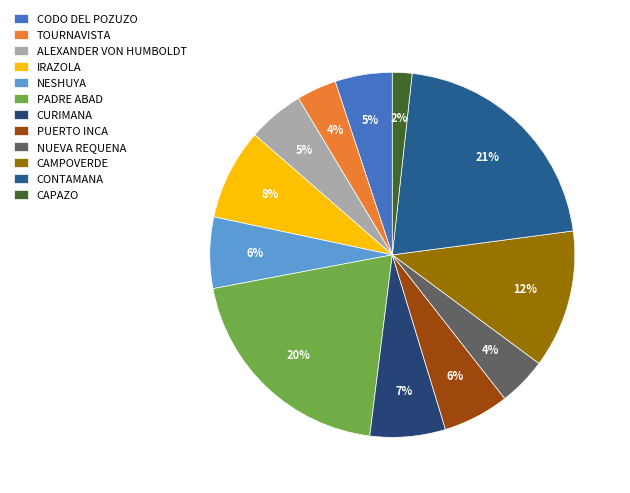

To the nearest percent, what is the difference between the CAMPOVERDE and CAPAZO slice percentages?

10%